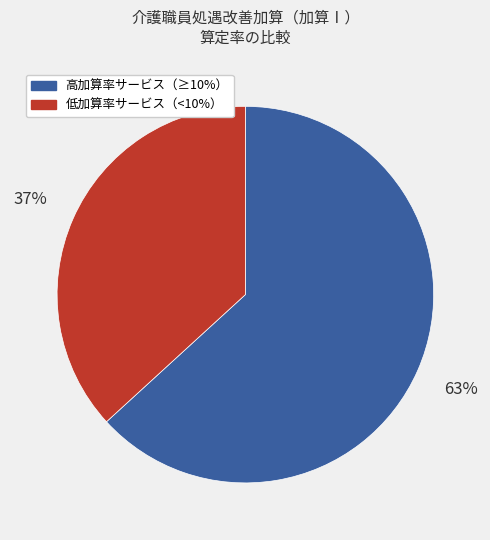

To the nearest percent, what is the difference between the largest and smallest slice percentages?

26%